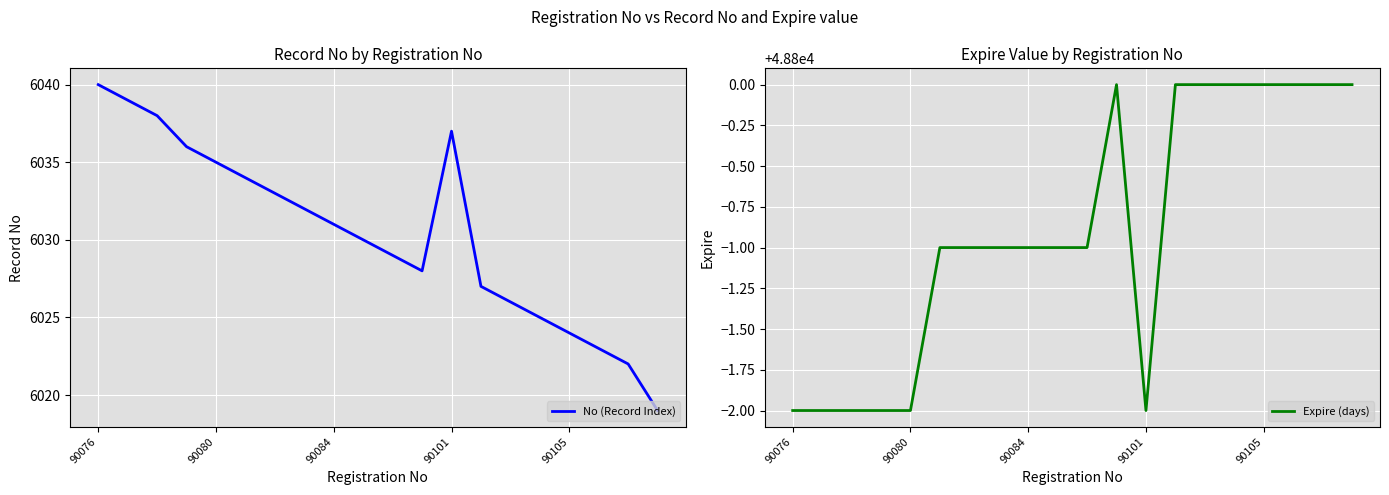

In Expire (days), how many points are lower than both neighbors (excluding endpoints)?

1